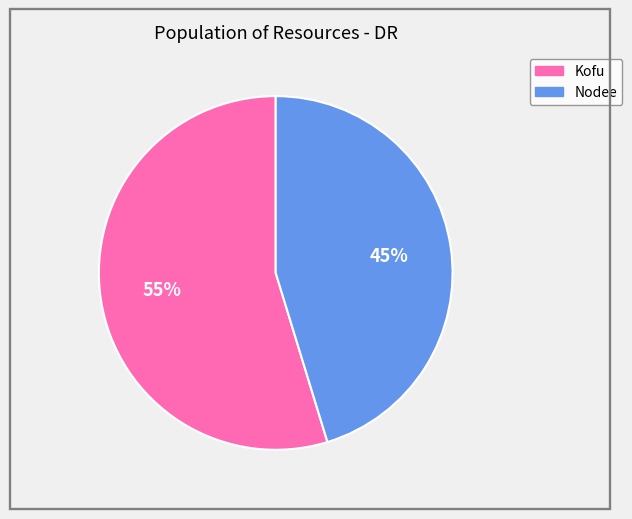

What percentage is the Kofu slice, to the nearest percent?

55%